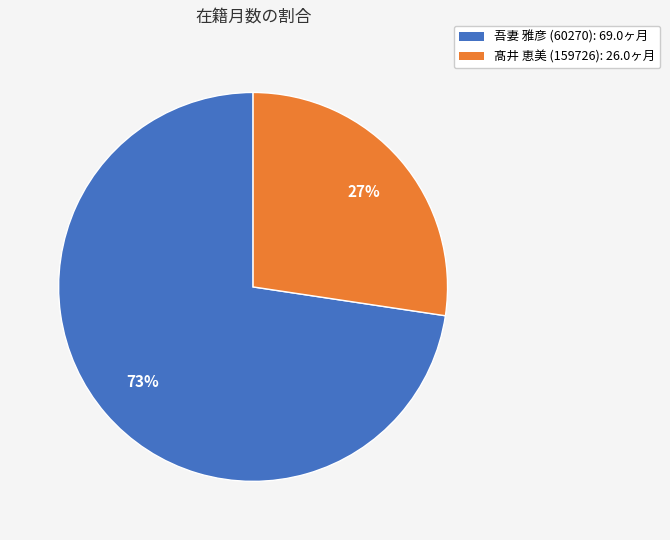

To the nearest percent, what is the combined percentage of 髙井 恵美 (159726): 26.0ヶ月 and 吾妻 雅彦 (60270): 69.0ヶ月?

100%